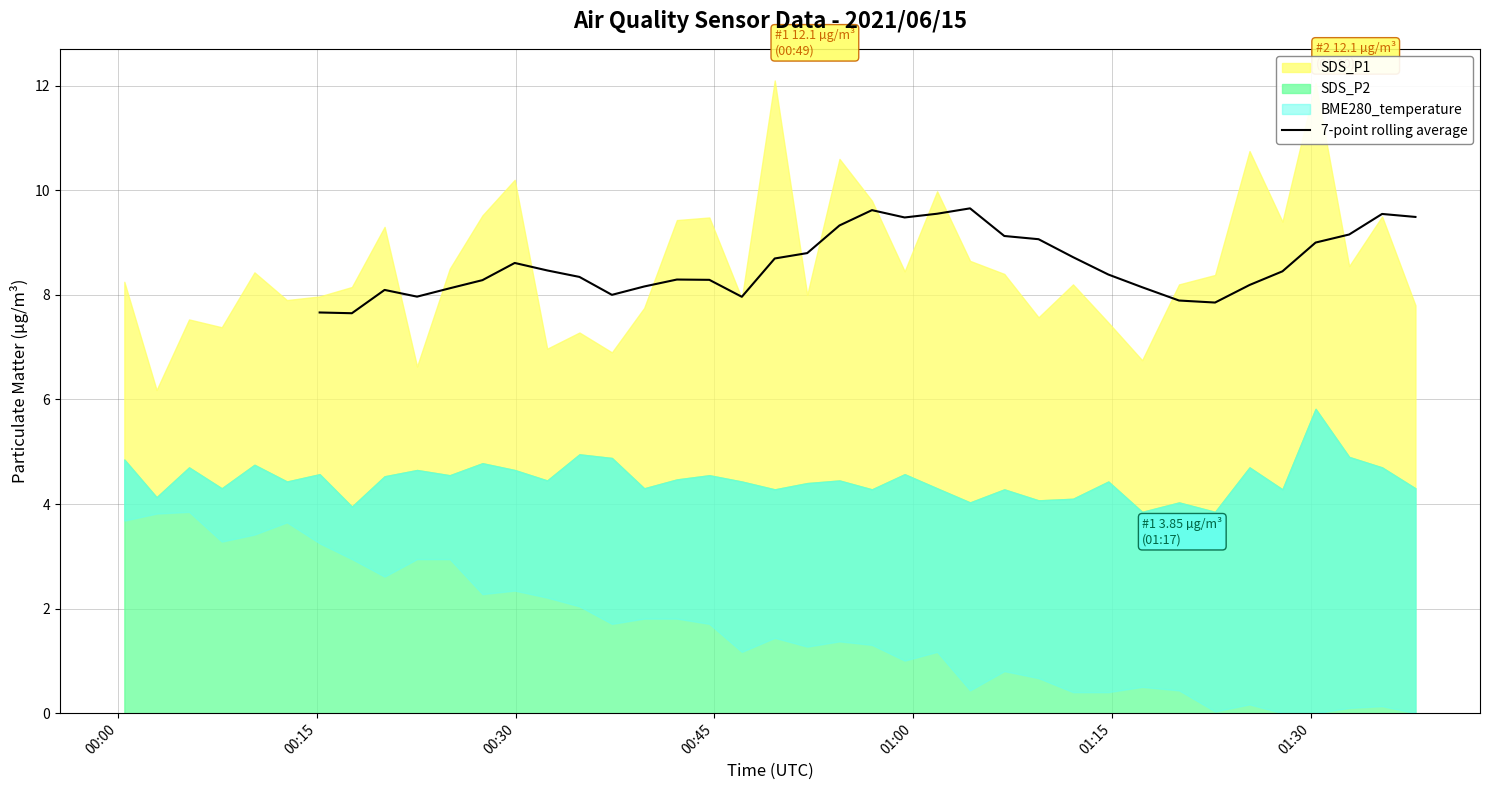

What is the lowest value of the 7-point rolling average series?

7.6